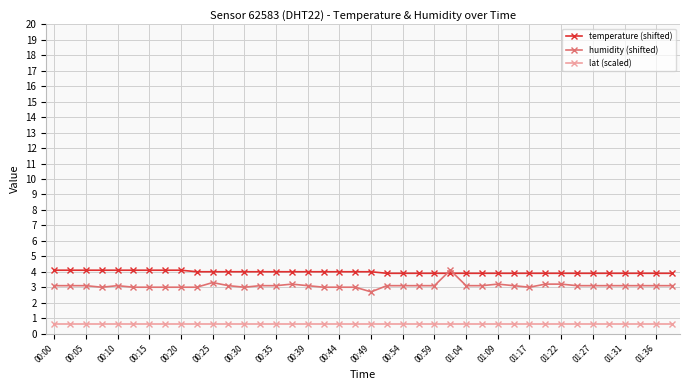

Which series has the largest range (max minus min)?

humidity (shifted)